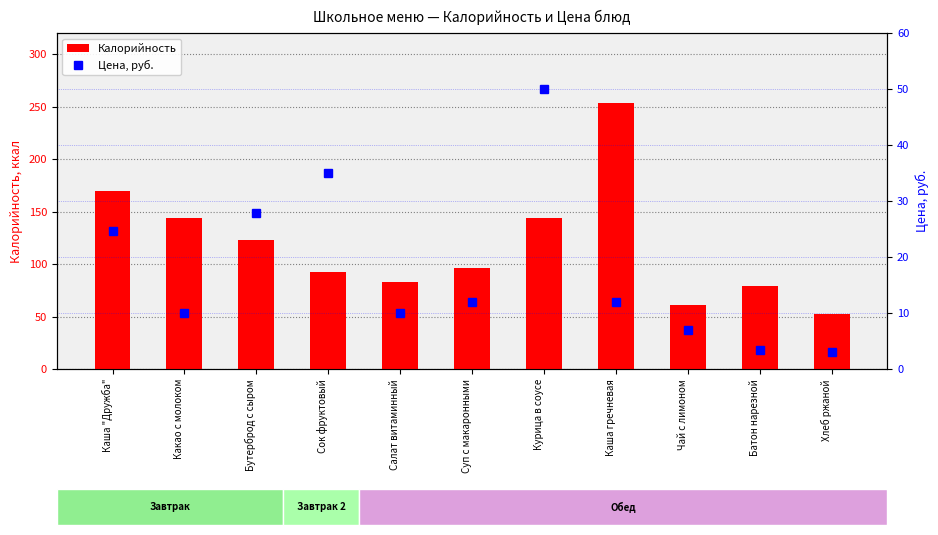

What are all the series names shown in the legend?

Калорийность, Цена, руб.